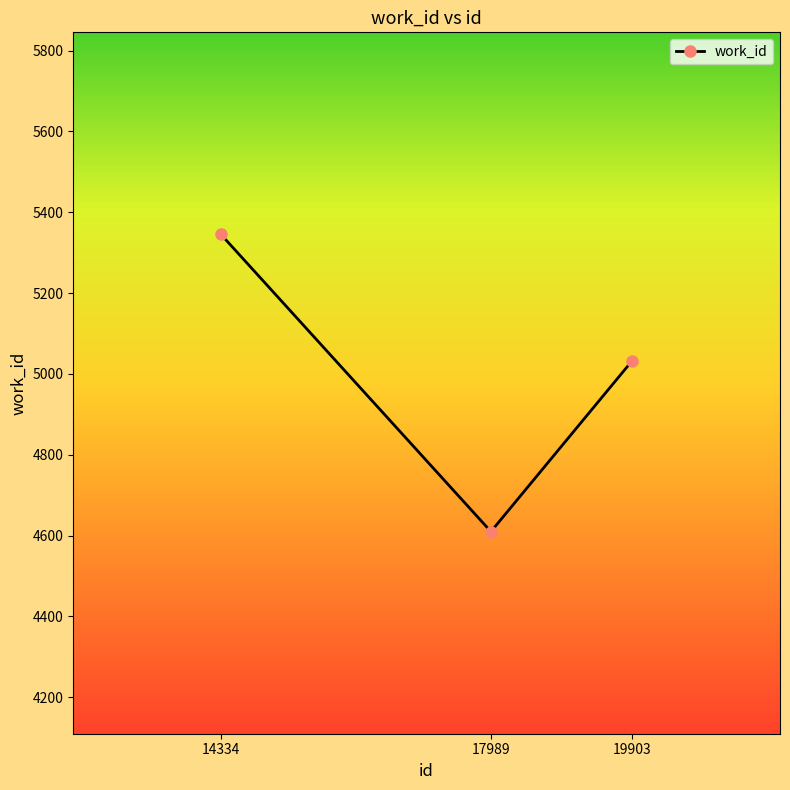

Is it true that the value at 14334 is 5345?

True